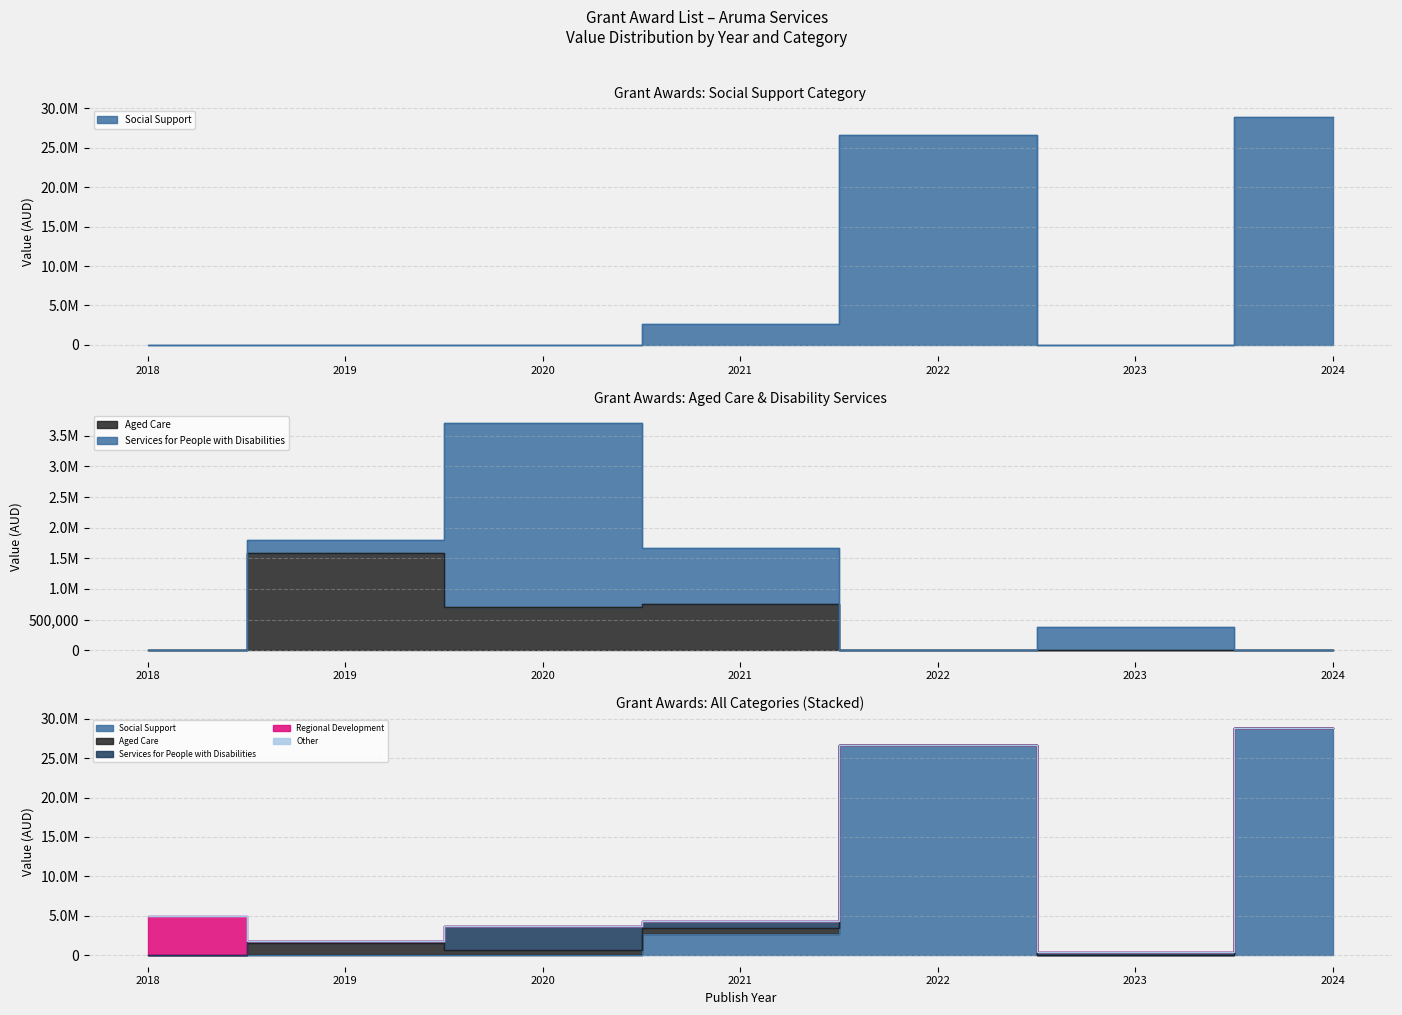

True or false: Social Support and Regional Development intersect in this chart.

False